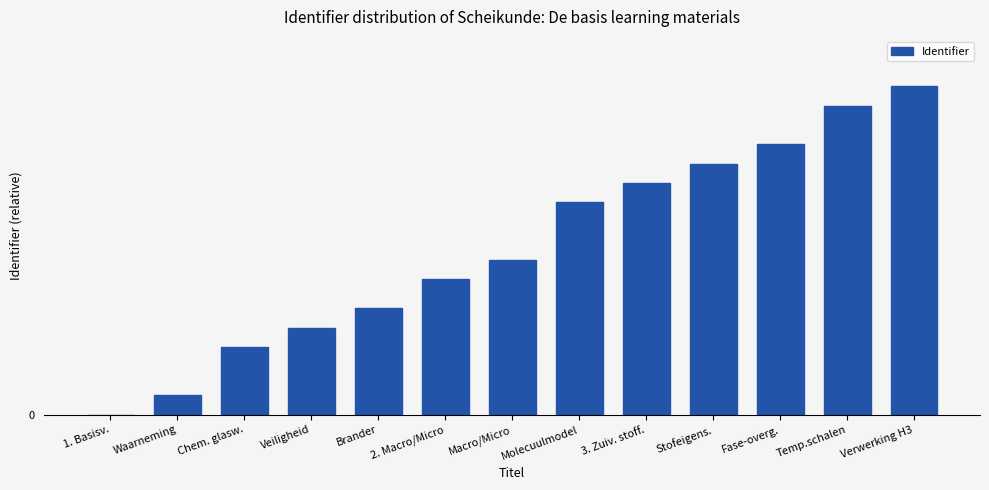

What is the average value?

17